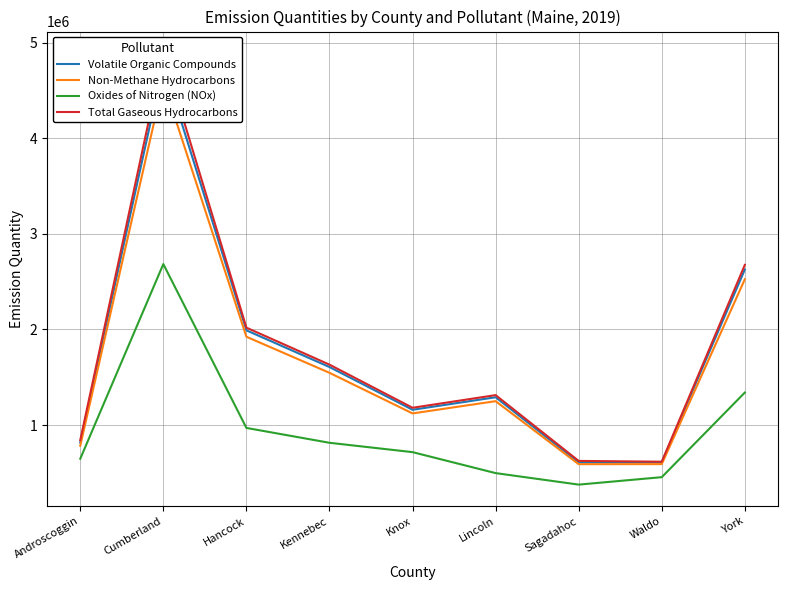

Which series has the largest total across all categories?

Total Gaseous Hydrocarbons